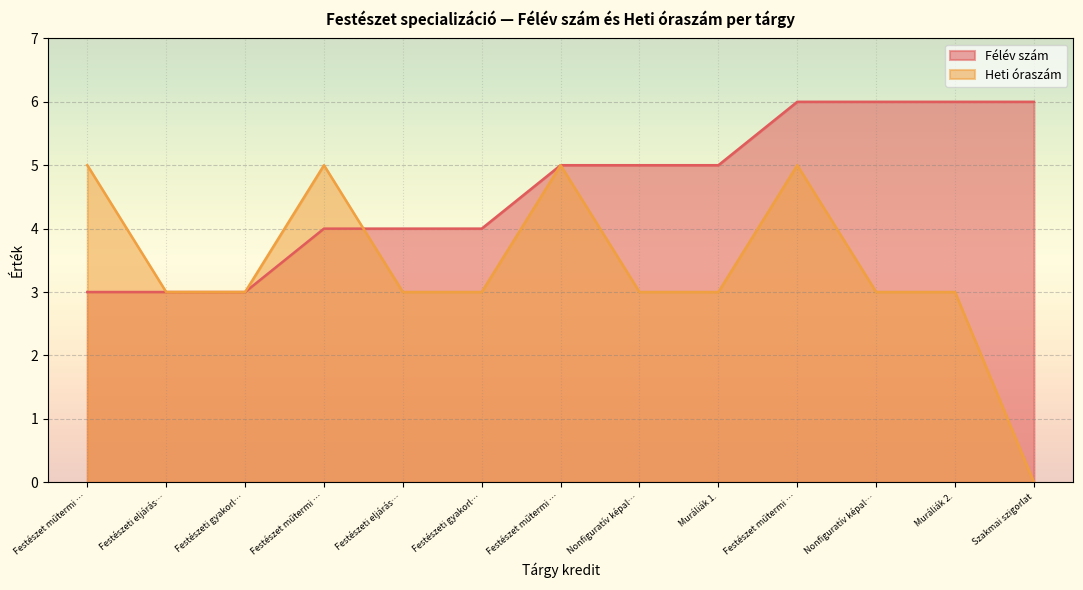

Is the value of Félév szám at Muráliák 2. greater than the value of Heti óraszám at Festészet műtermi …?

Yes